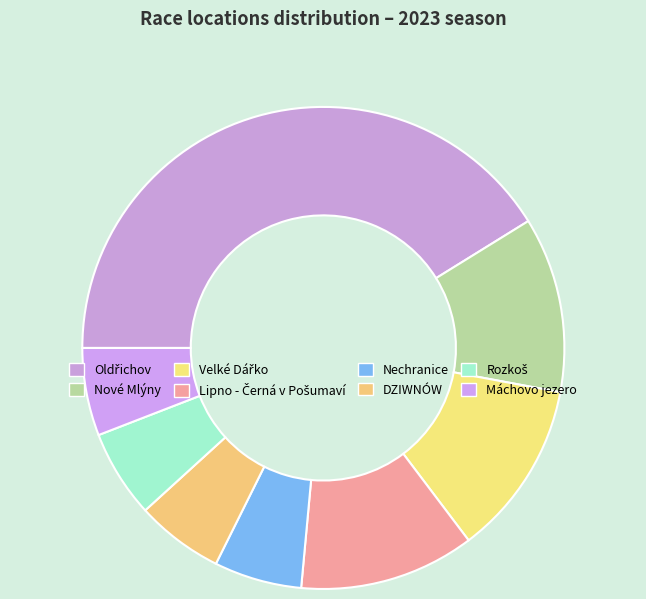

Combined, what portion of the pie is Rozkoš and Lipno - Černá v Pošumaví?

17.6%